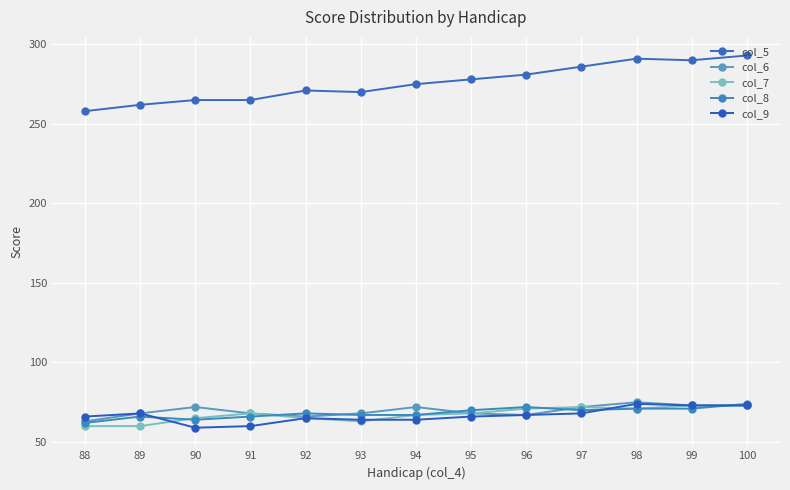

After their last crossing, which series has the higher values: col_6 or col_8?

col_8